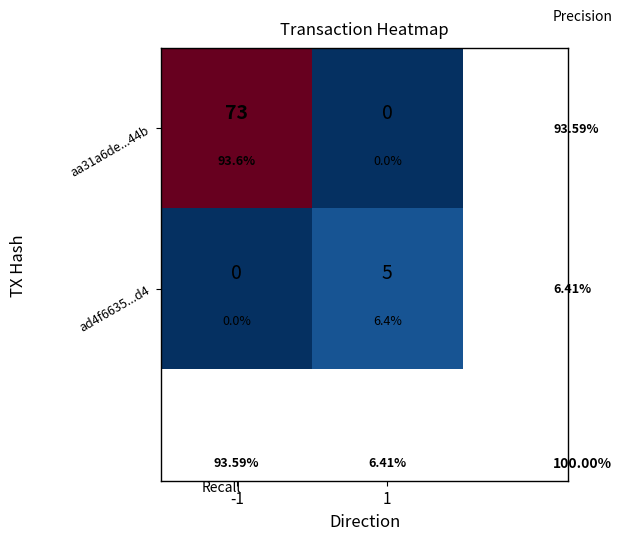

Rank the series at -1 from lowest to highest value.

ad4f6635...d4, aa31a6de...44b